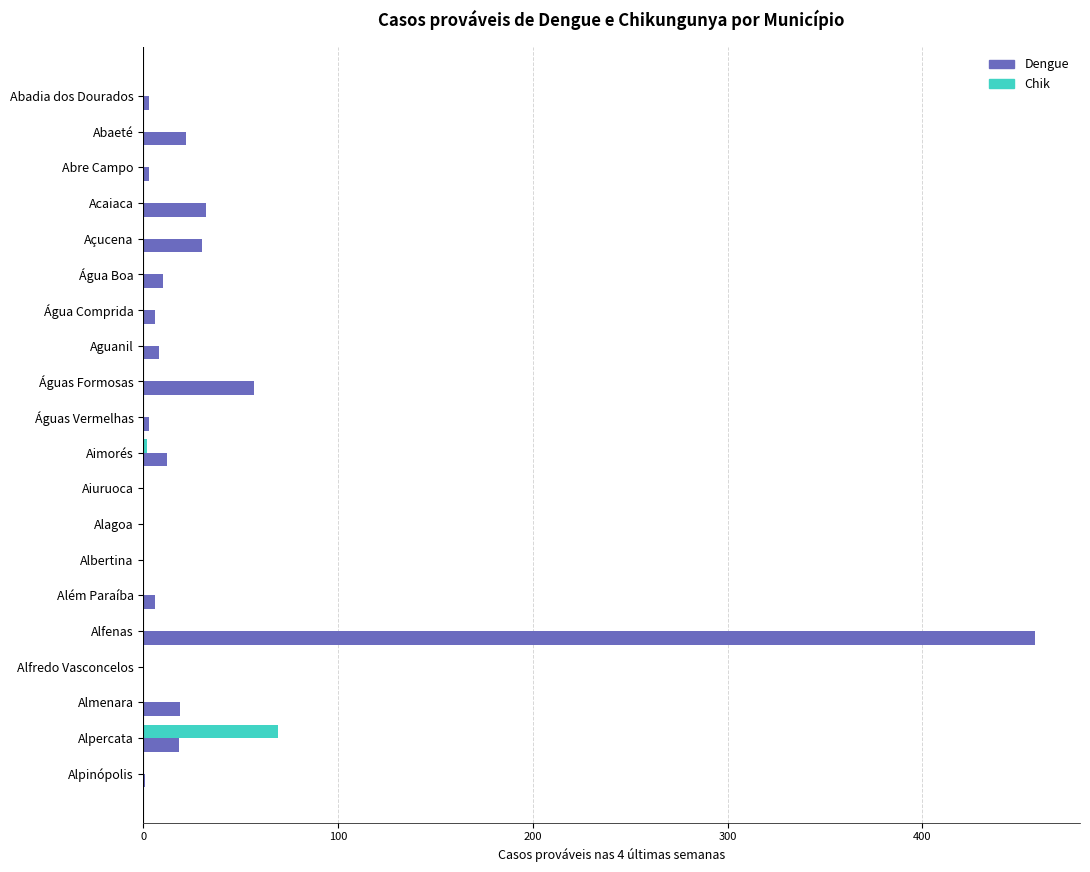

Where is Dengue nearest to the value 229?

Águas Formosas